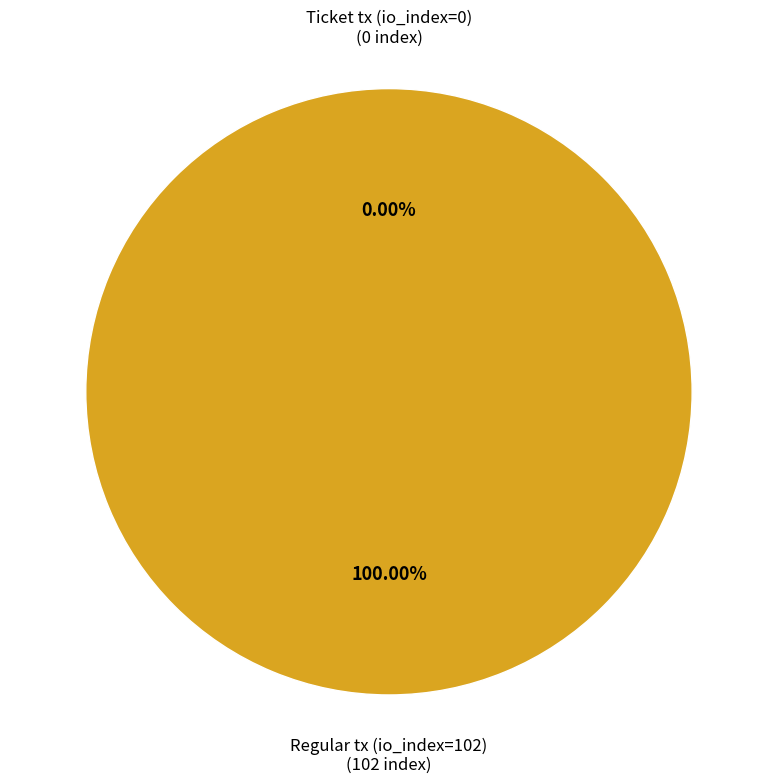

To the nearest percent, what is the difference between the largest and smallest slice percentages?

100%